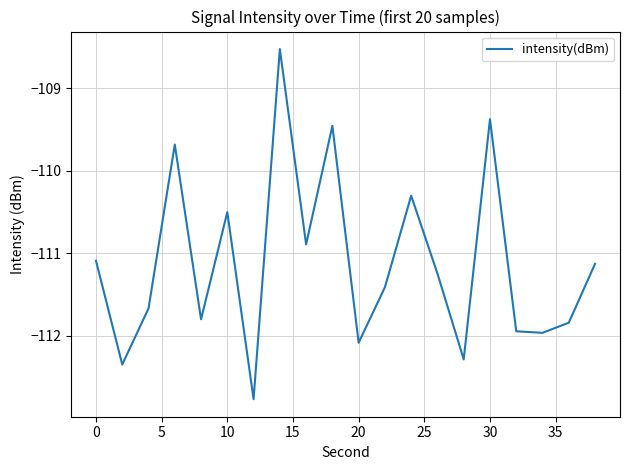

What is the smallest value displayed?

-112.8